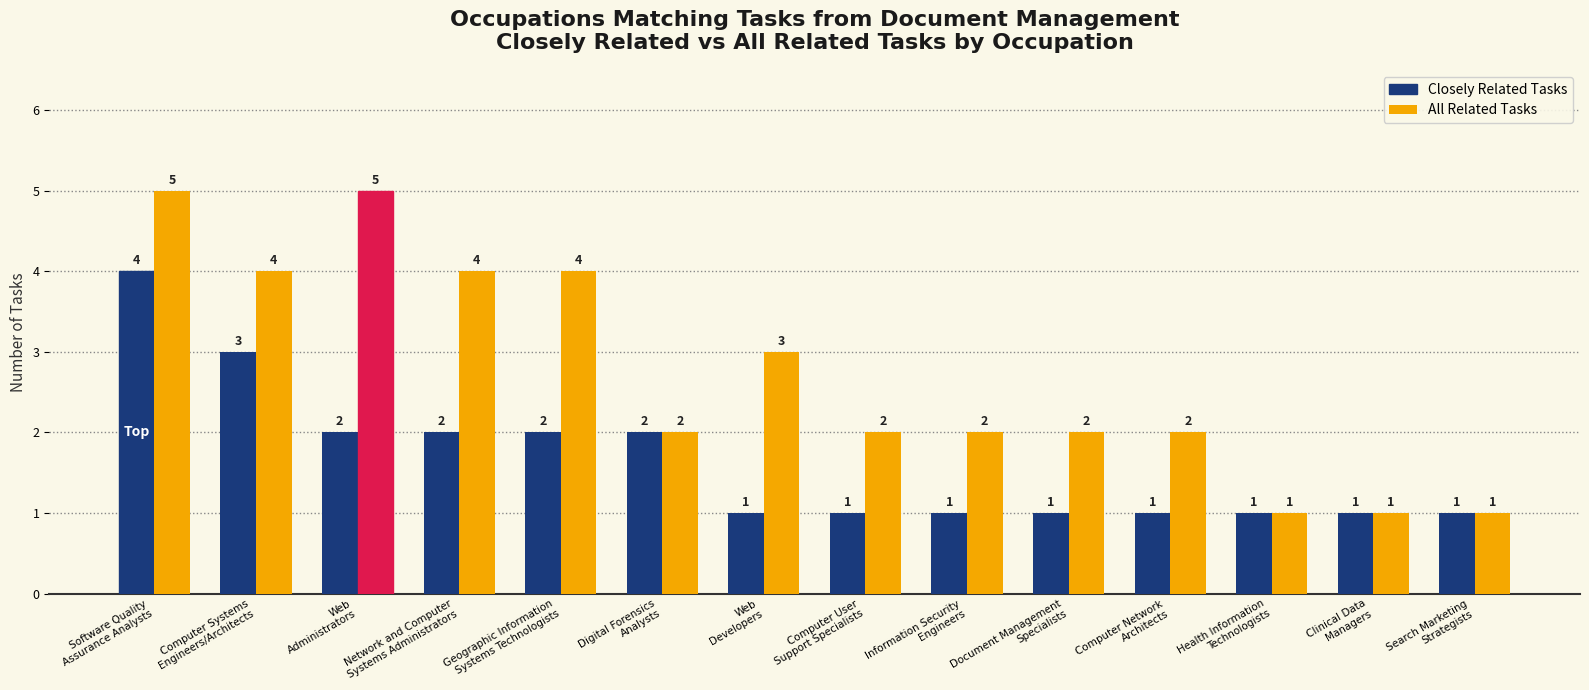

True or false: All Related Tasks has a value of 9 at Software Quality
Assurance Analysts.

False